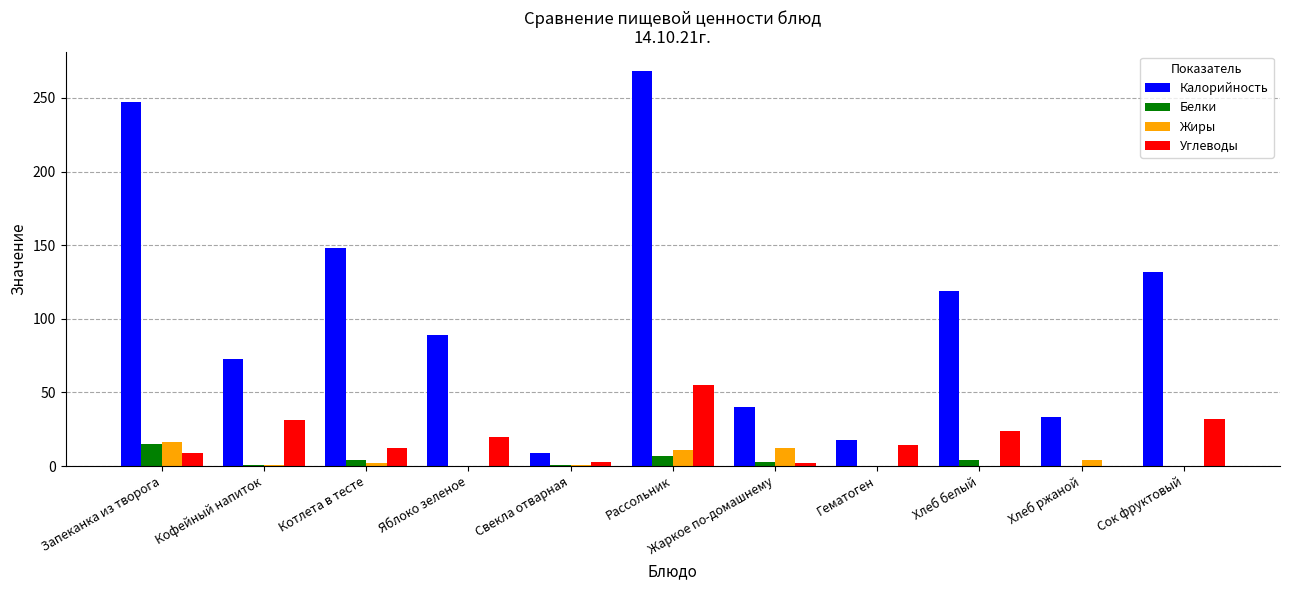

How many distinct data groups are displayed?

4